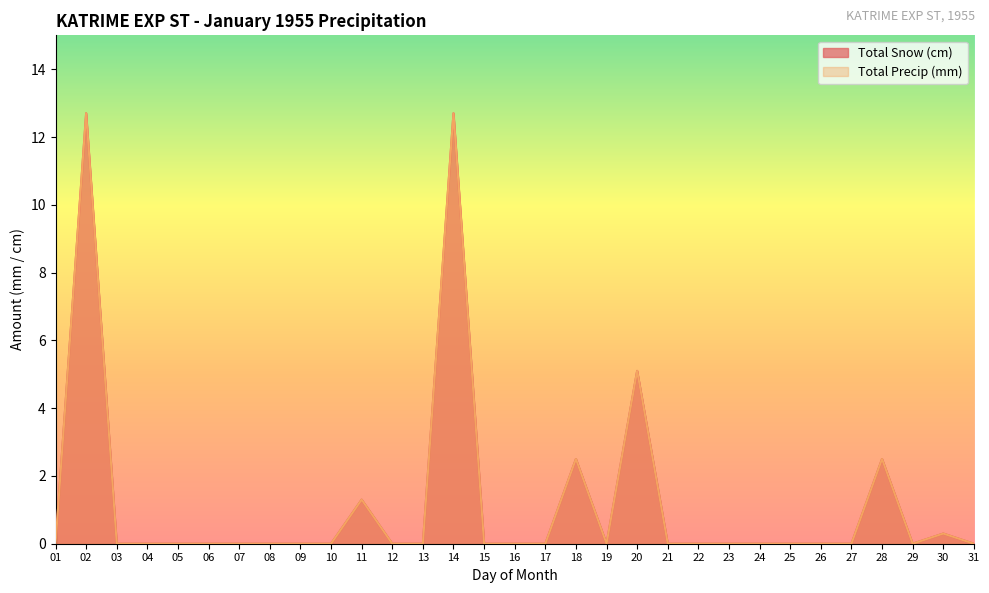

List the labels in order of Total Snow (cm) value, largest first.

02, 14, 20, 18, 28, 11, 30, 01, 03, 04, 05, 06, 07, 08, 09, 10, 12, 13, 15, 16, 17, 19, 21, 22, 23, 24, 25, 26, 27, 29, 31